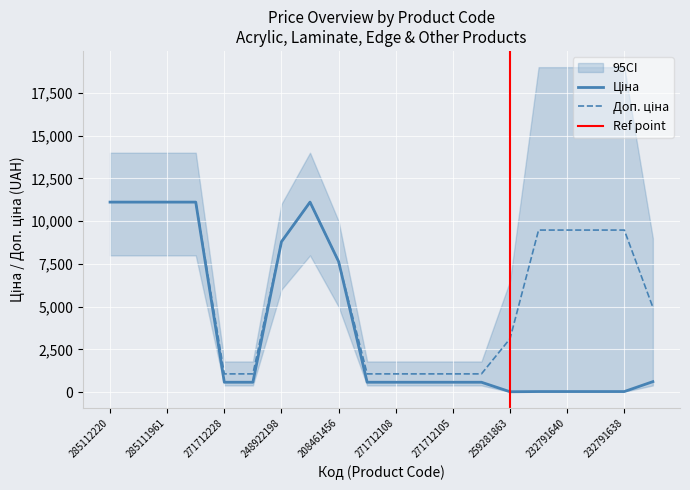

What is the maximum value for Доп. ціна?

11113.6